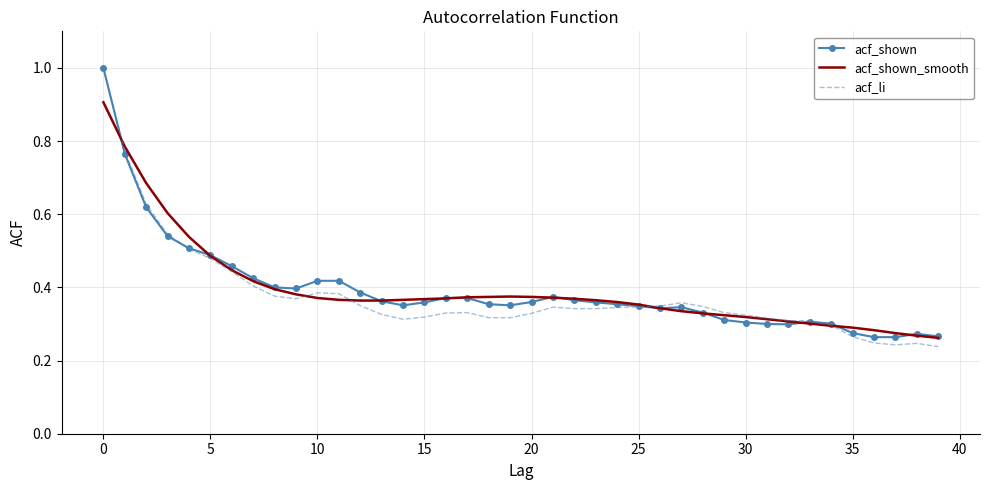

Count the number of categories in the chart.

40